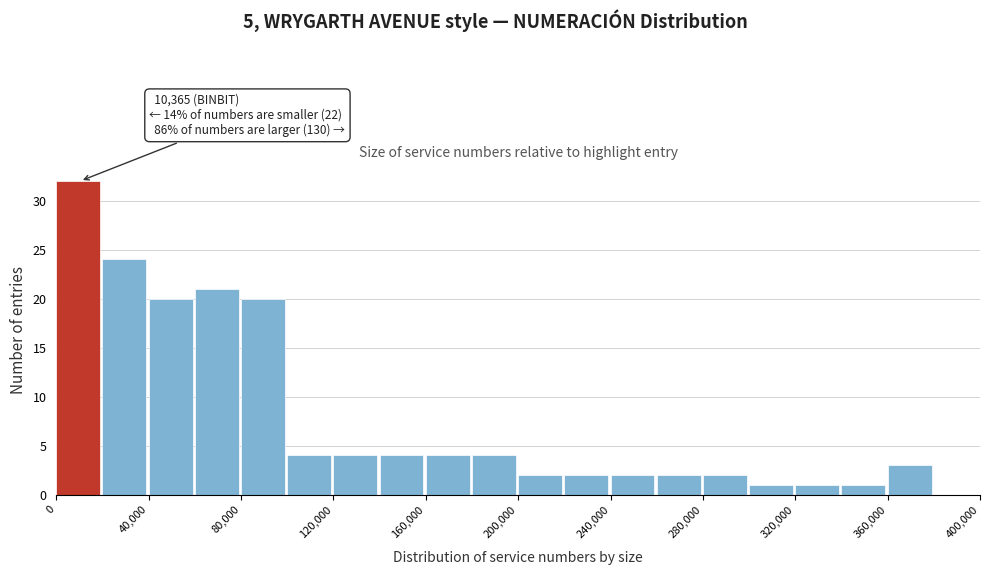

Which range on the x-axis has the tallest bar?

0 to 20000